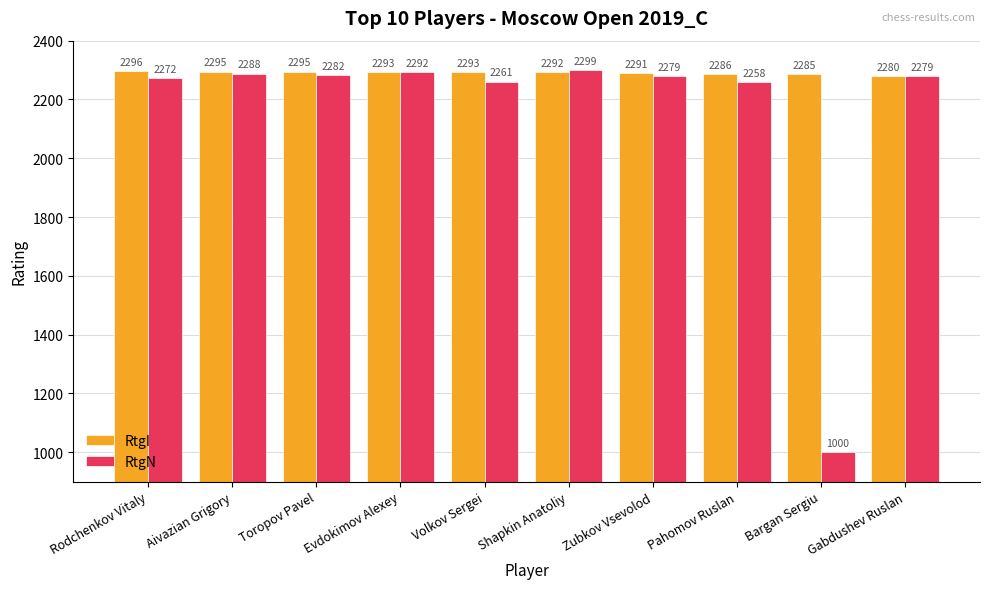

What is the minimum value shown in the chart?

1000